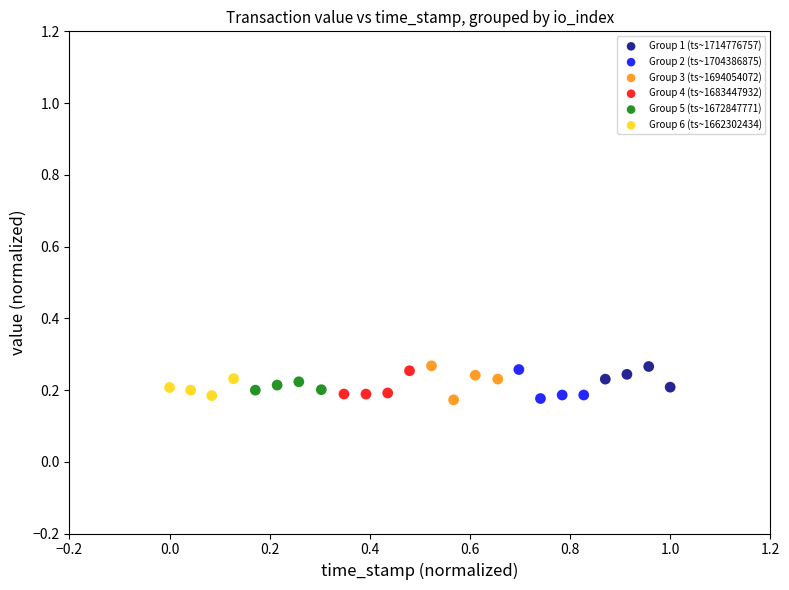

What are all the series names shown in the legend?

Group 1 (ts~1714776757), Group 2 (ts~1704386875), Group 3 (ts~1694054072), Group 4 (ts~1683447932), Group 5 (ts~1672847771), Group 6 (ts~1662302434)